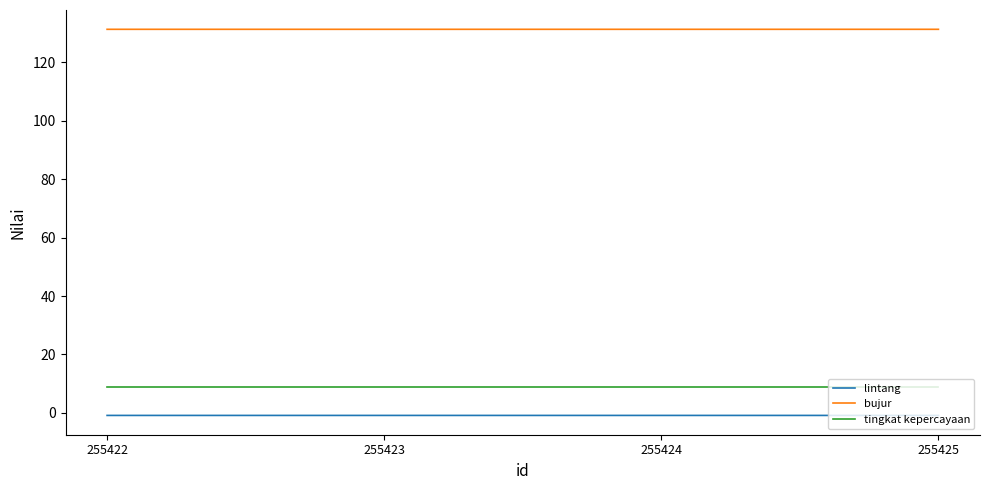

Is the value of lintang at 255423 greater than the value of bujur at 255423?

No